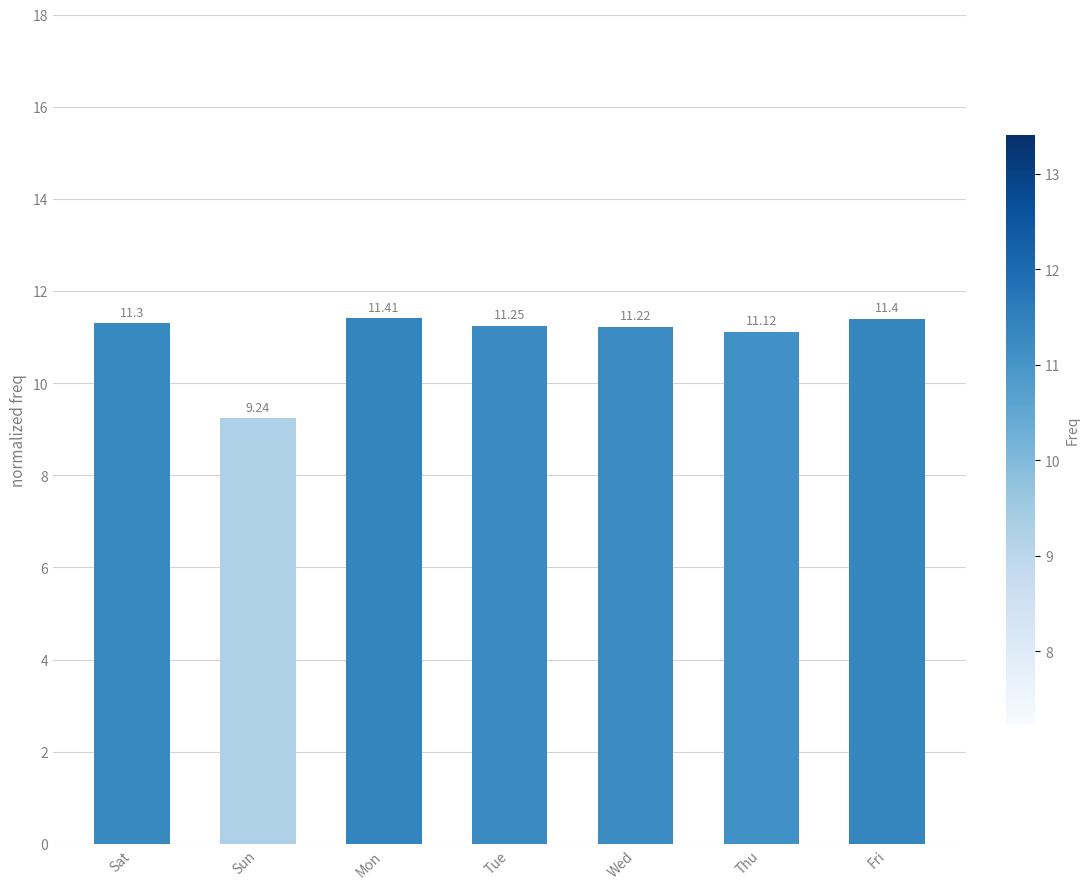

What is the difference between the maximum and minimum values?

2.2